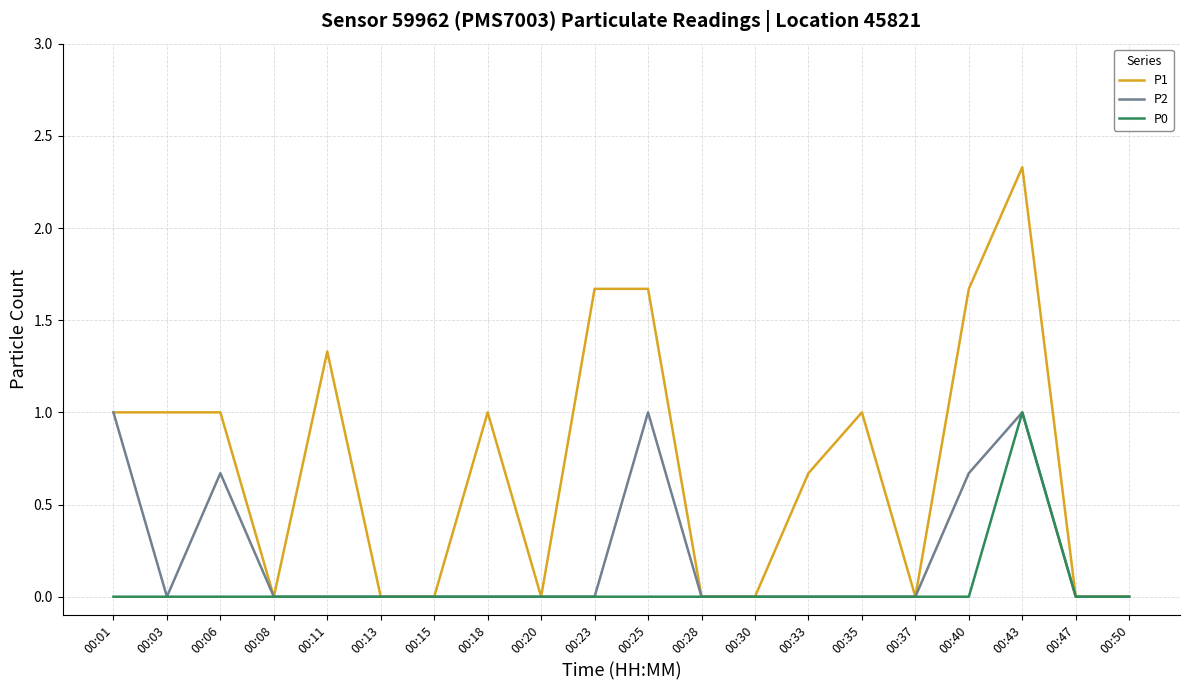

The P0 series shows 0.0 at 00:15. True or false?

True